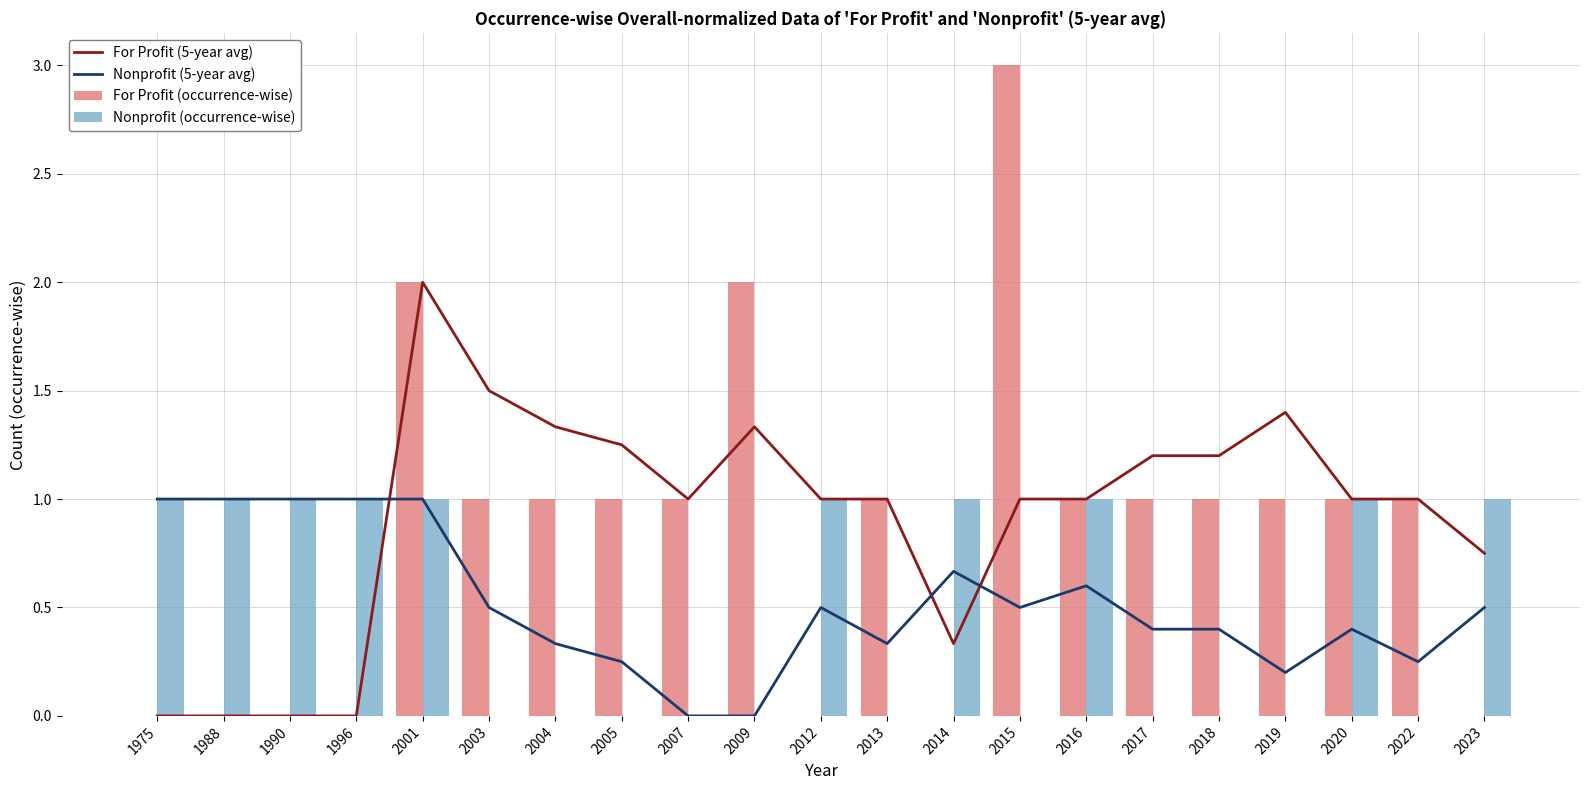

What are all the series names shown in the legend?

For Profit (5-year avg), Nonprofit (5-year avg), For Profit (occurrence-wise), Nonprofit (occurrence-wise)